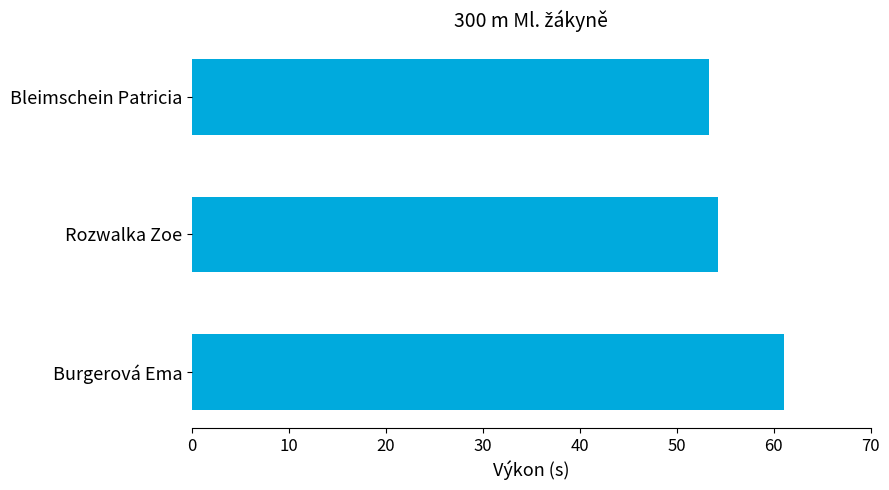

How many bars are there in total?

3